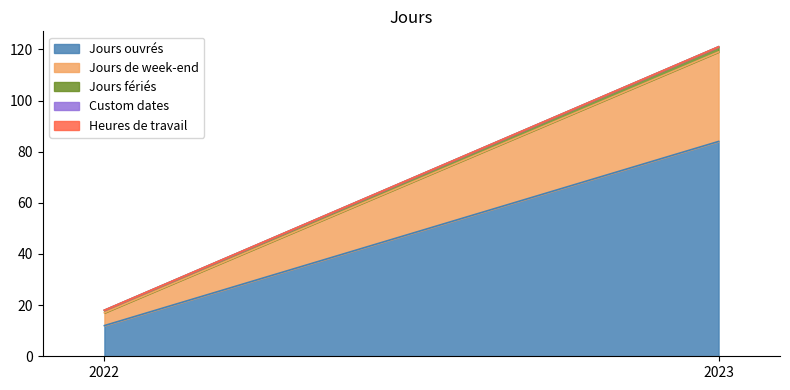

What is the difference between the maximum and minimum values in the Jours fériés series?

1